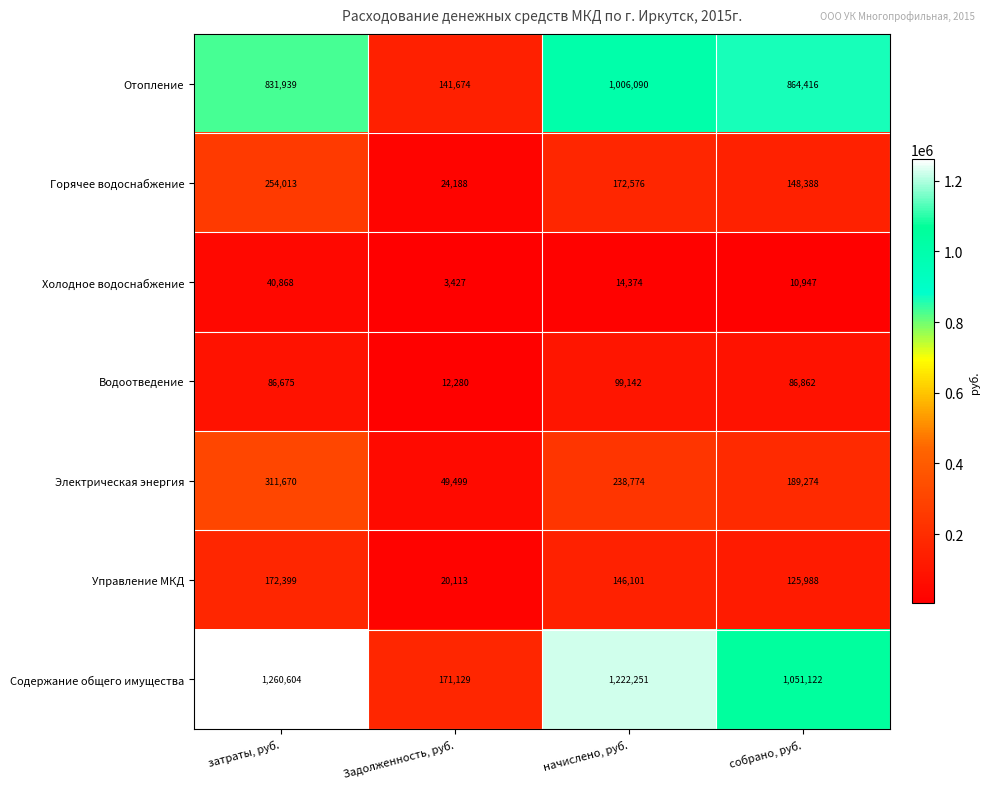

At which label does Водоотведение reach its minimum?

Задолженность, руб.